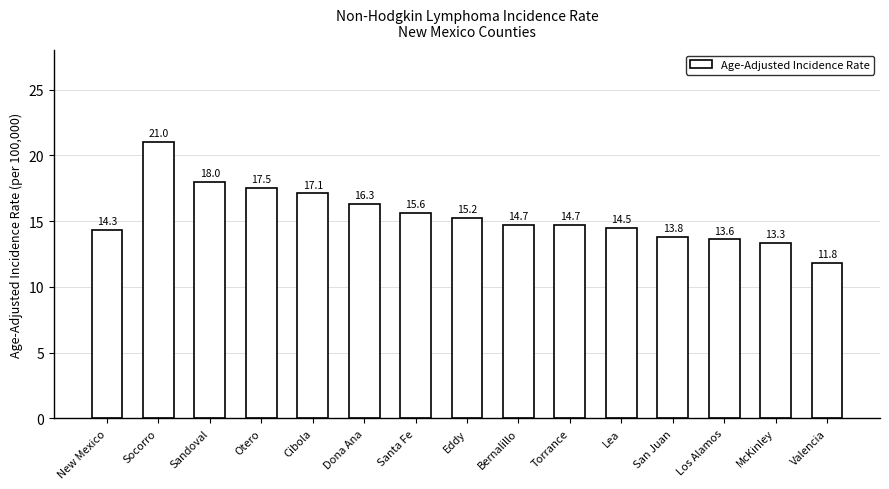

At which category does the chart reach its peak across all series?

Socorro